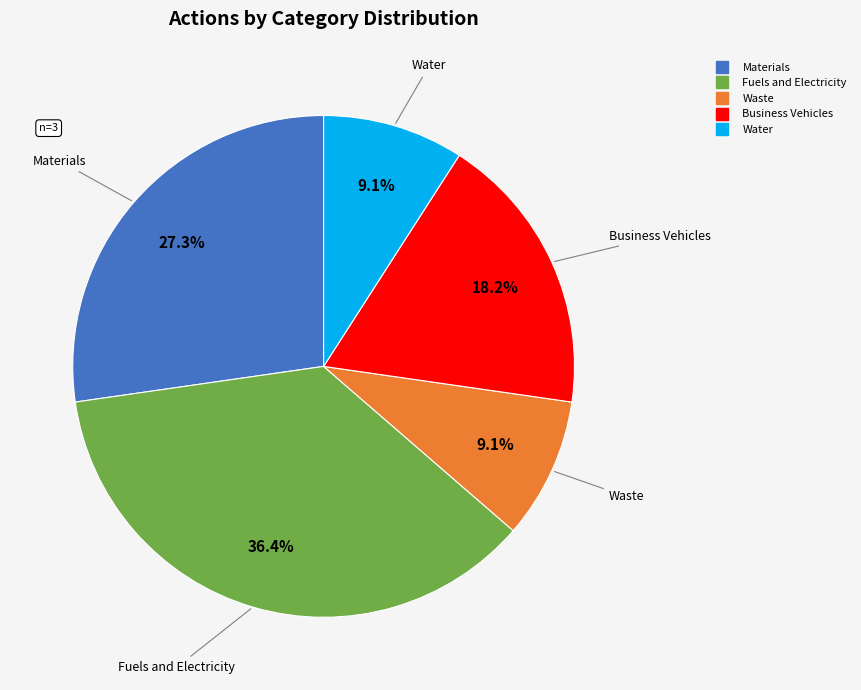

Do Fuels and Electricity and Waste together represent more than half of the pie?

No